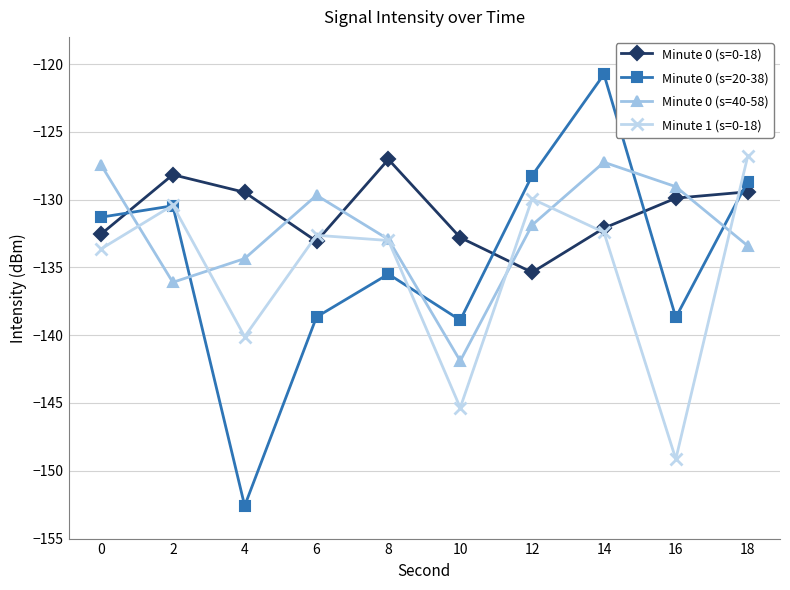

How many intersections are there between Minute 0 (s=0-18) and Minute 1 (s=0-18)?

5